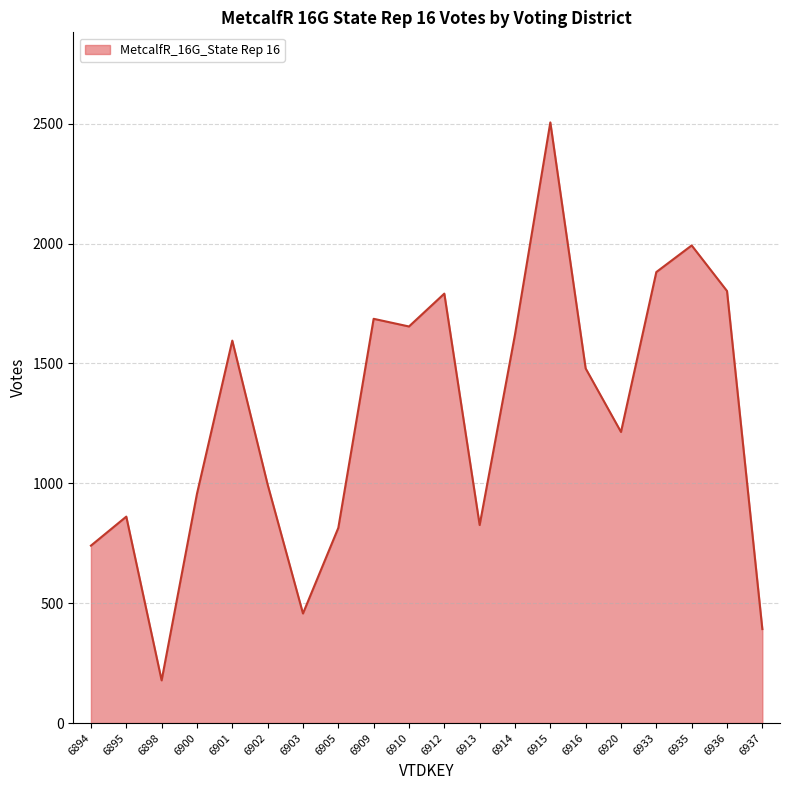

At which label does the data first exceed 1479?

6901